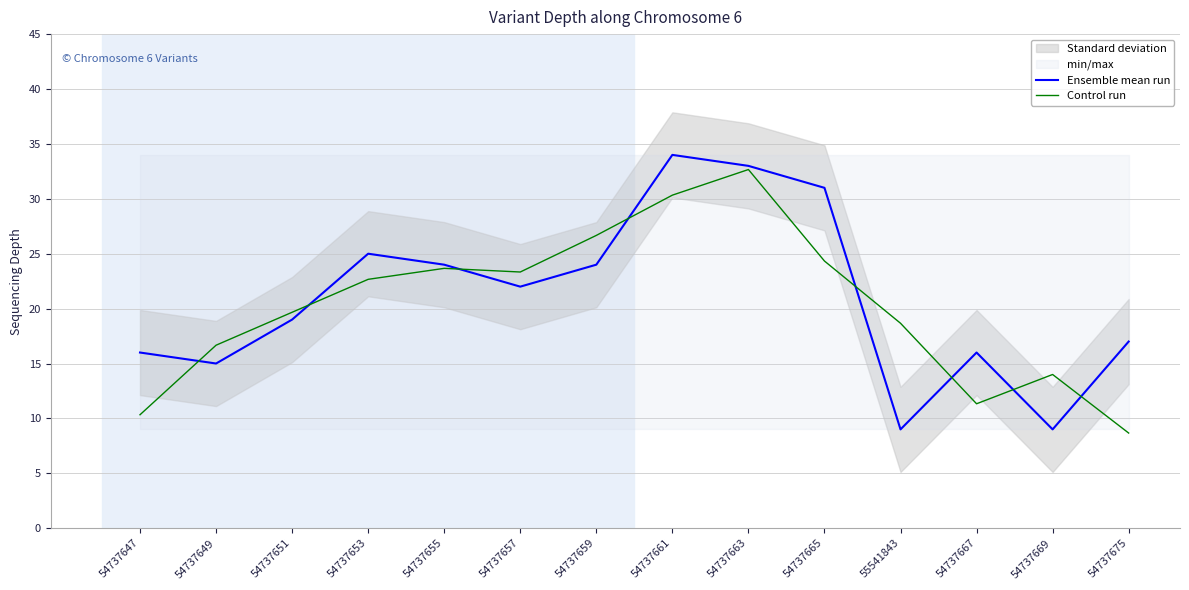

Which series has the largest total across all categories?

Ensemble mean run